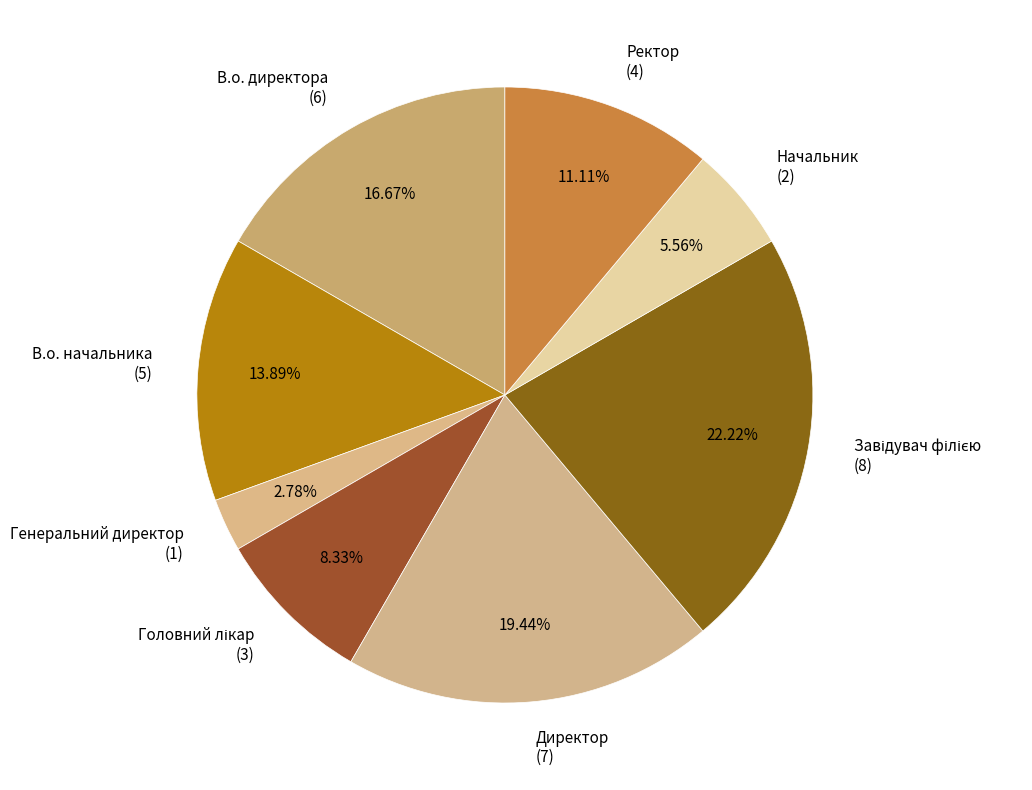

Is there any slice that represents more than half of the pie?

No